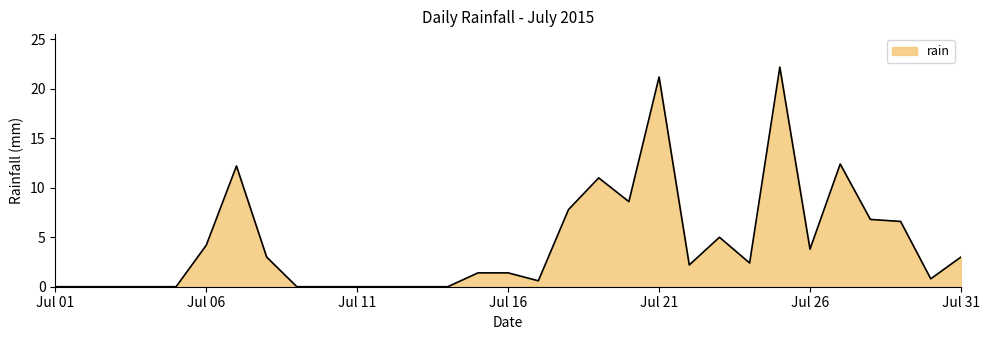

What is the difference between the maximum and minimum values?

22.2